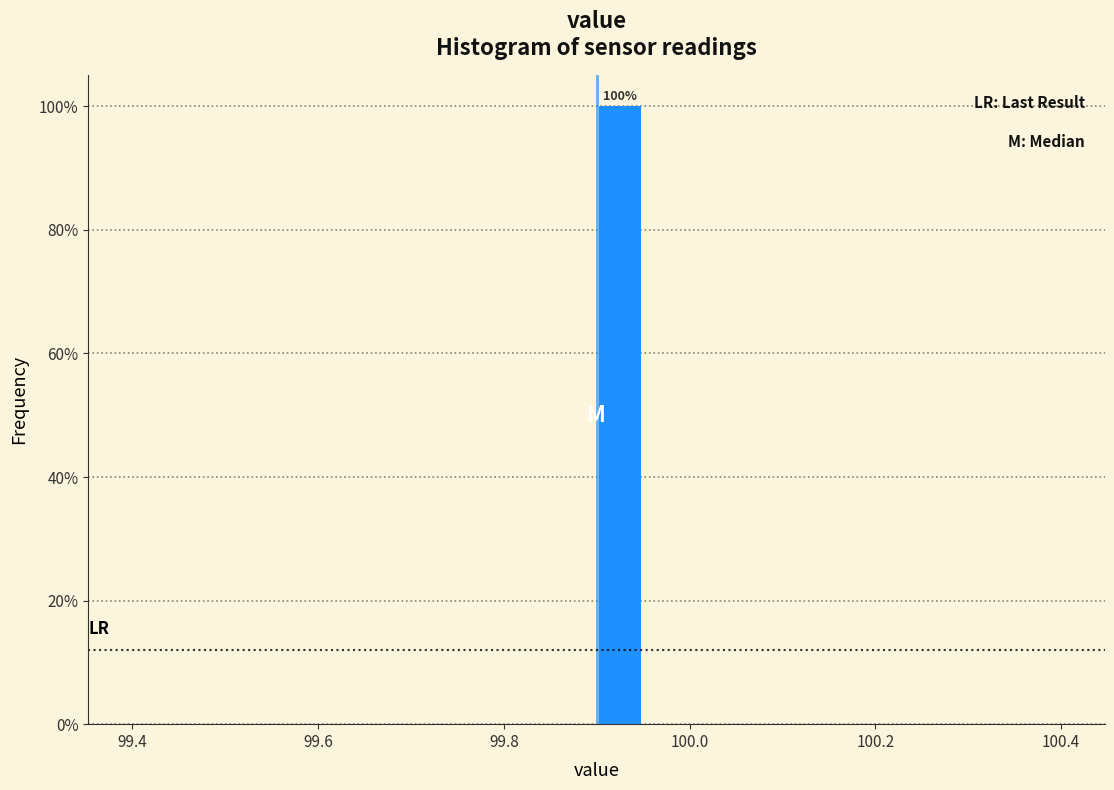

Read against the x-axis, roughly where is the centre of the tallest bar?

99.92